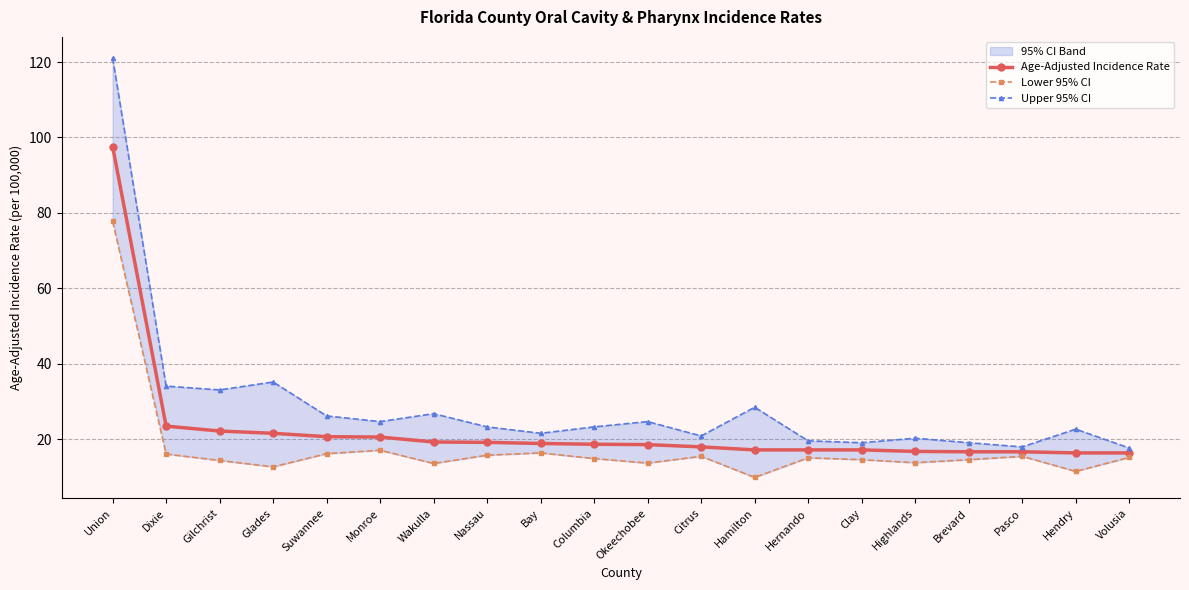

Which series has the largest total across all categories?

Upper 95% CI